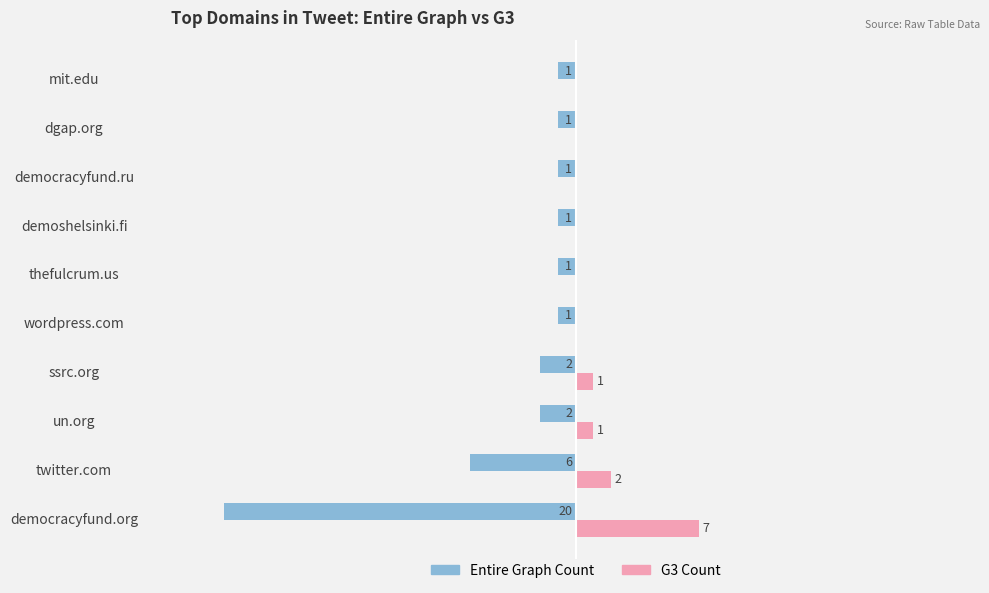

Where is Entire Graph Count nearest to the value -10?

twitter.com